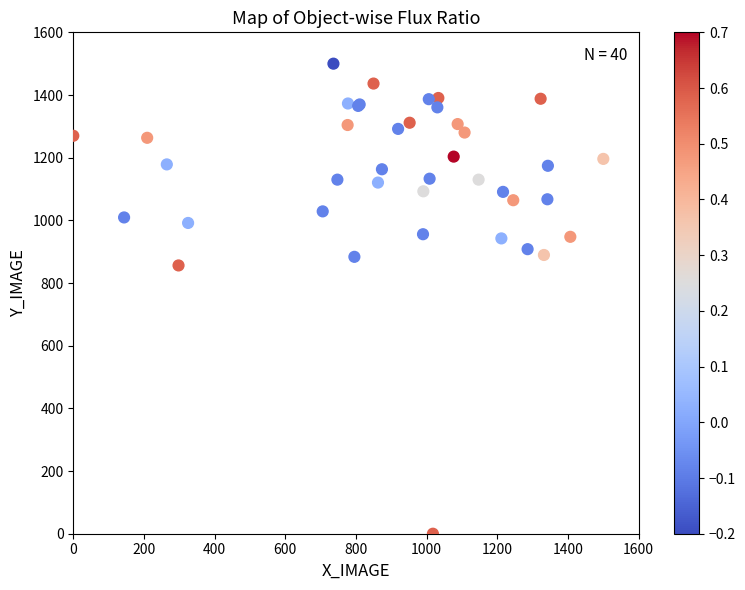

What Y value in the scatter plot is closest to 750?

856.1